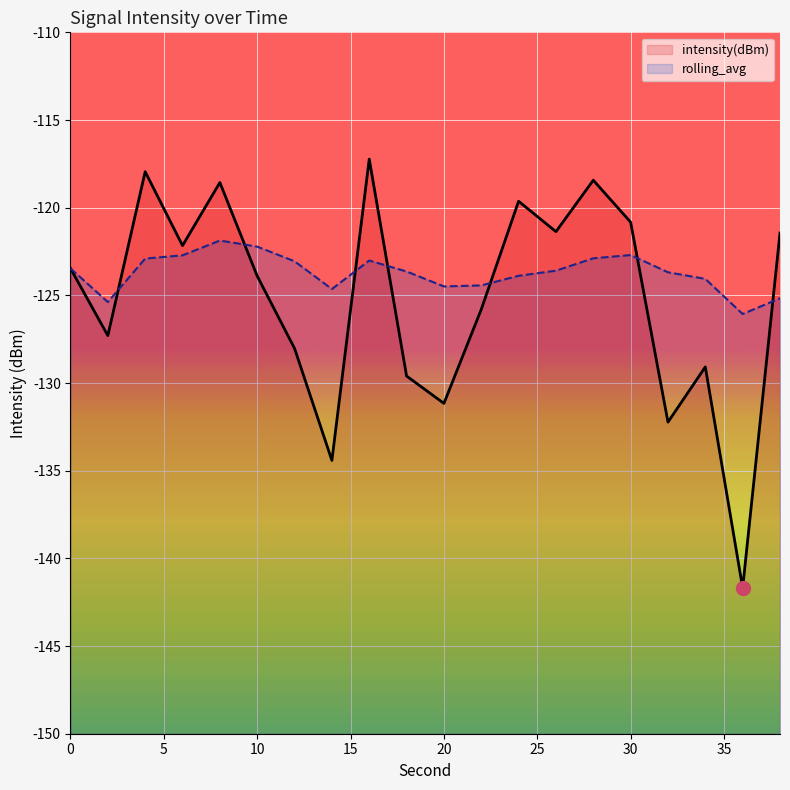

In intensity(dBm), how many points are lower than both neighbors (excluding endpoints)?

7